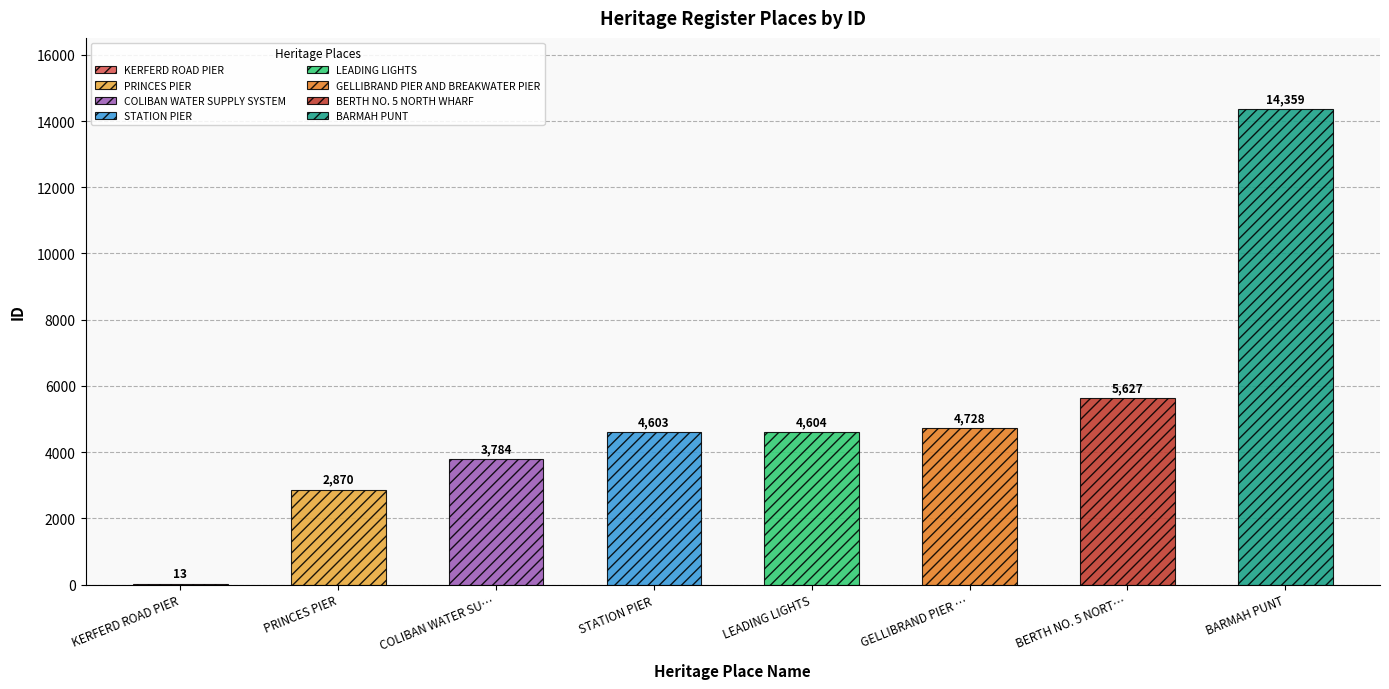

Reading left to right, transcribe all the data shown in this chart.

13	2870	3784	4603	4604	4728	5627	14359